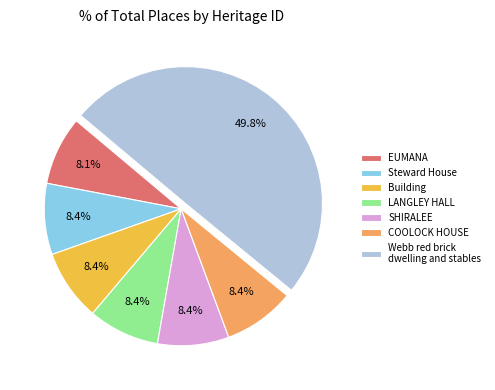

The Webb red brick dwelling and stables slice represents 41% of the pie. True or false?

False